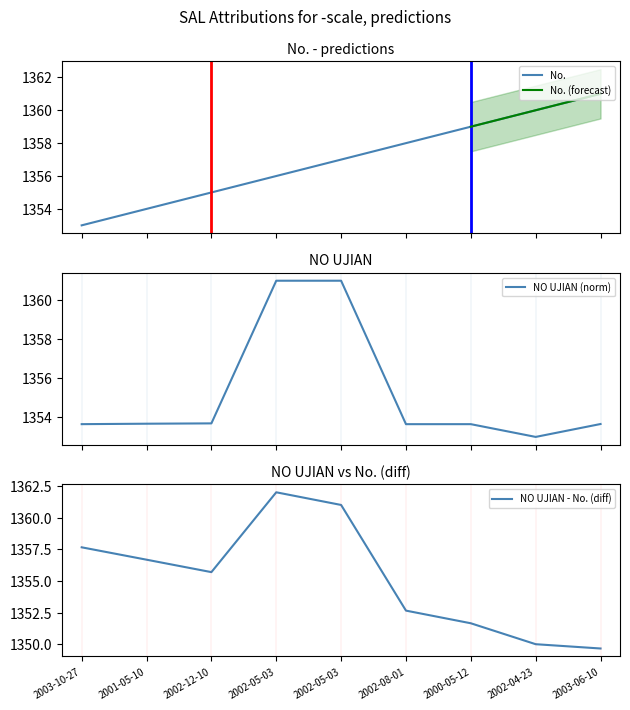

List the series in order of their overall mean, lowest first.

NO UJIAN, No.